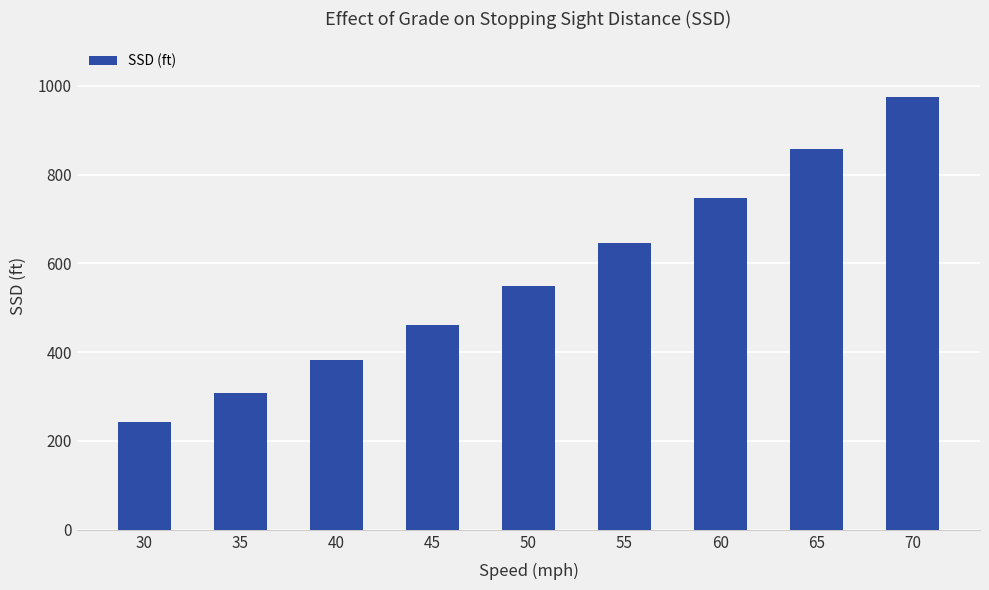

How many series are shown in this chart?

1